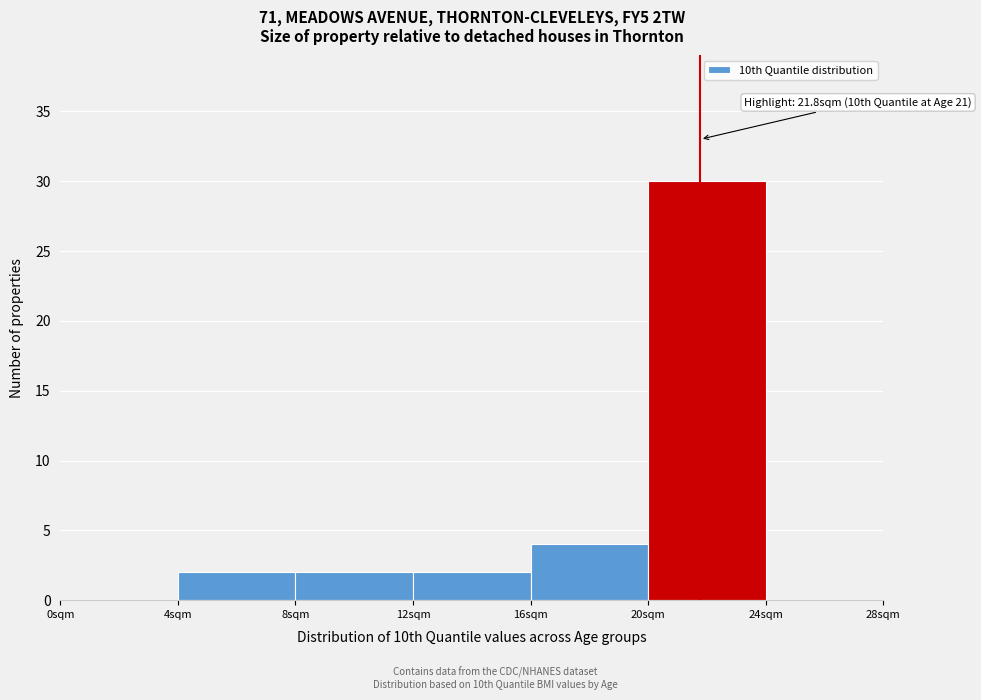

Which range on the x-axis has the tallest bar?

20 to 24